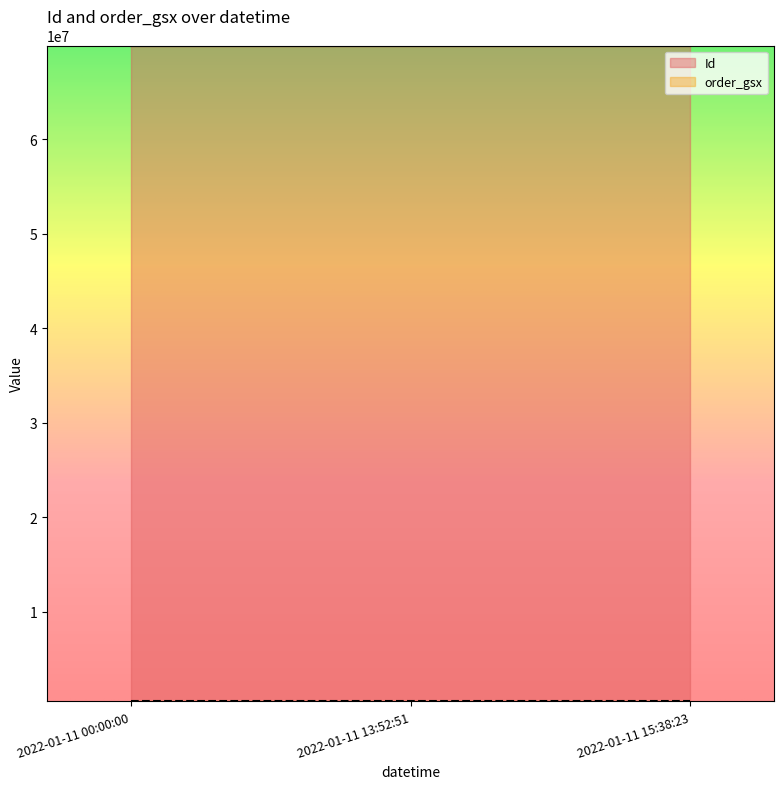

Between 2022-01-11 13:52:51 and 2022-01-11 15:38:23, which series saw the biggest shift?

Id